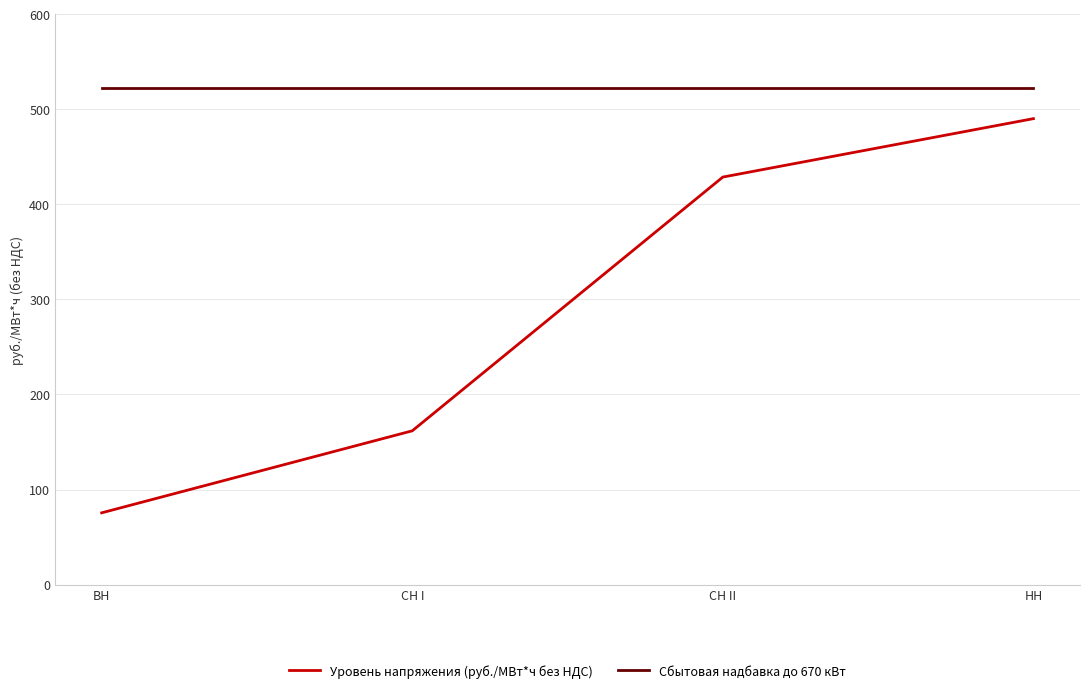

True or false: Уровень напряжения (руб./МВт*ч без НДС) has more than 0 interior local peaks.

False